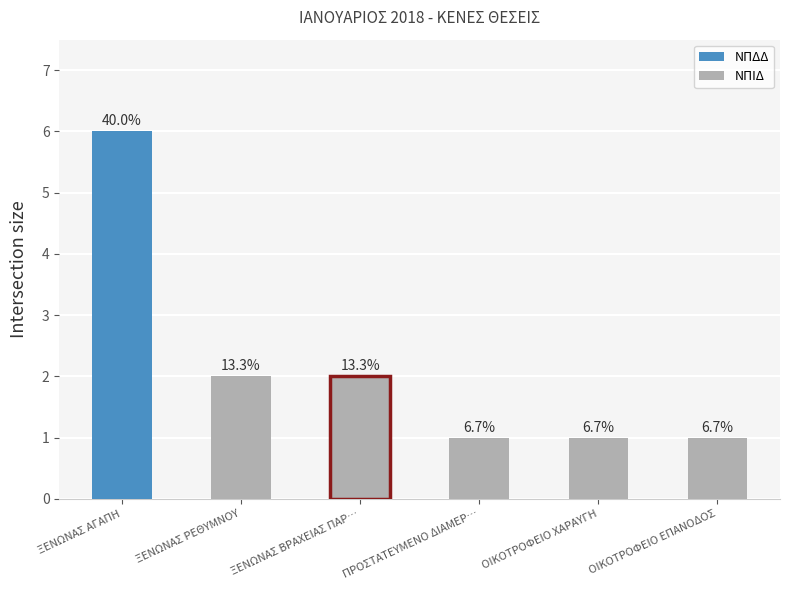

Does the chart contain any negative values?

No